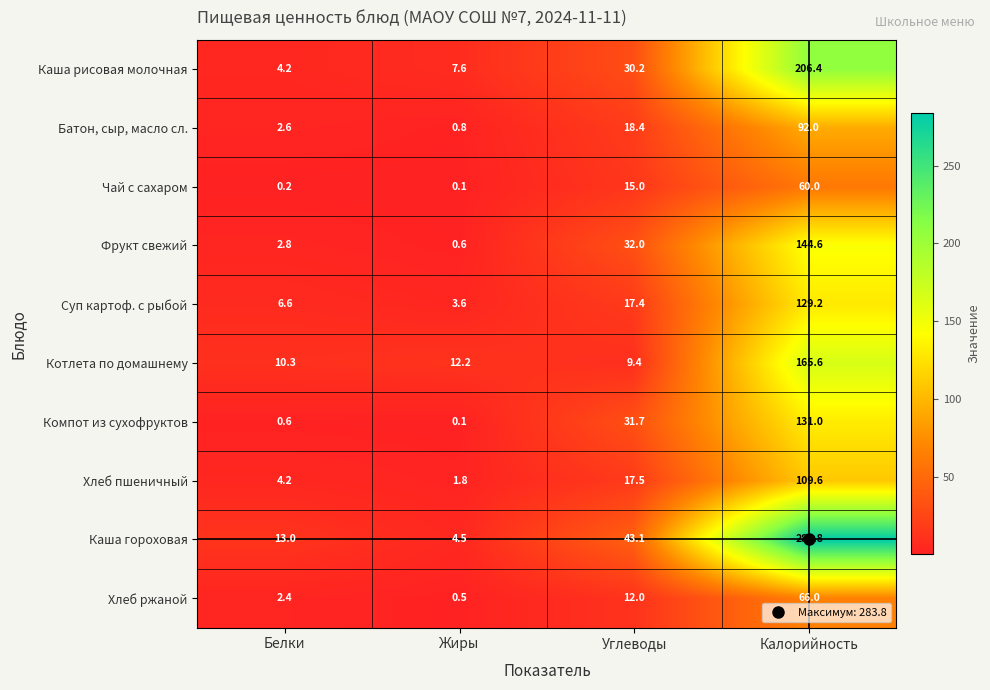

Is it true that Суп картоф. с рыбой equals 129.2 at Калорийность?

True